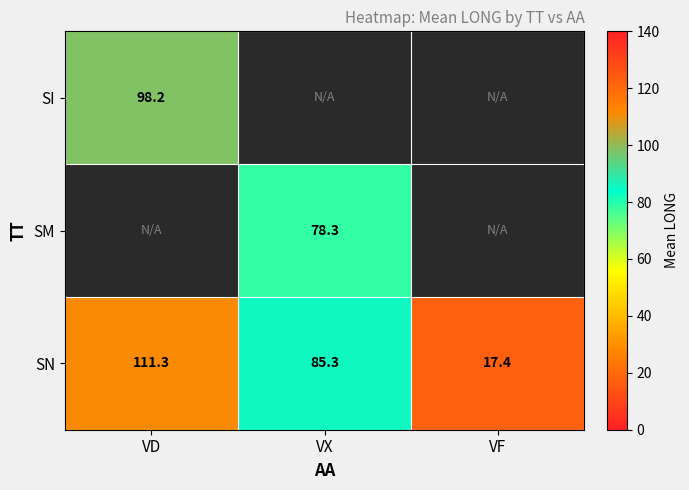

What value does the SN series have at VX?

85.3